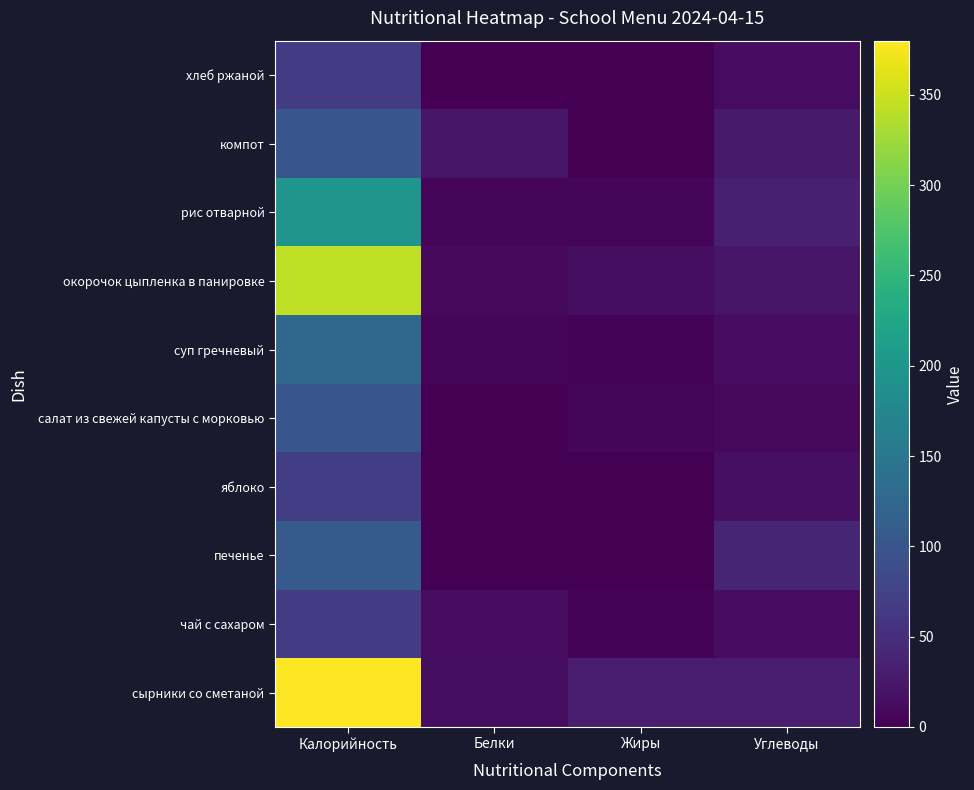

At how many categories does at least one series exceed 241?

1